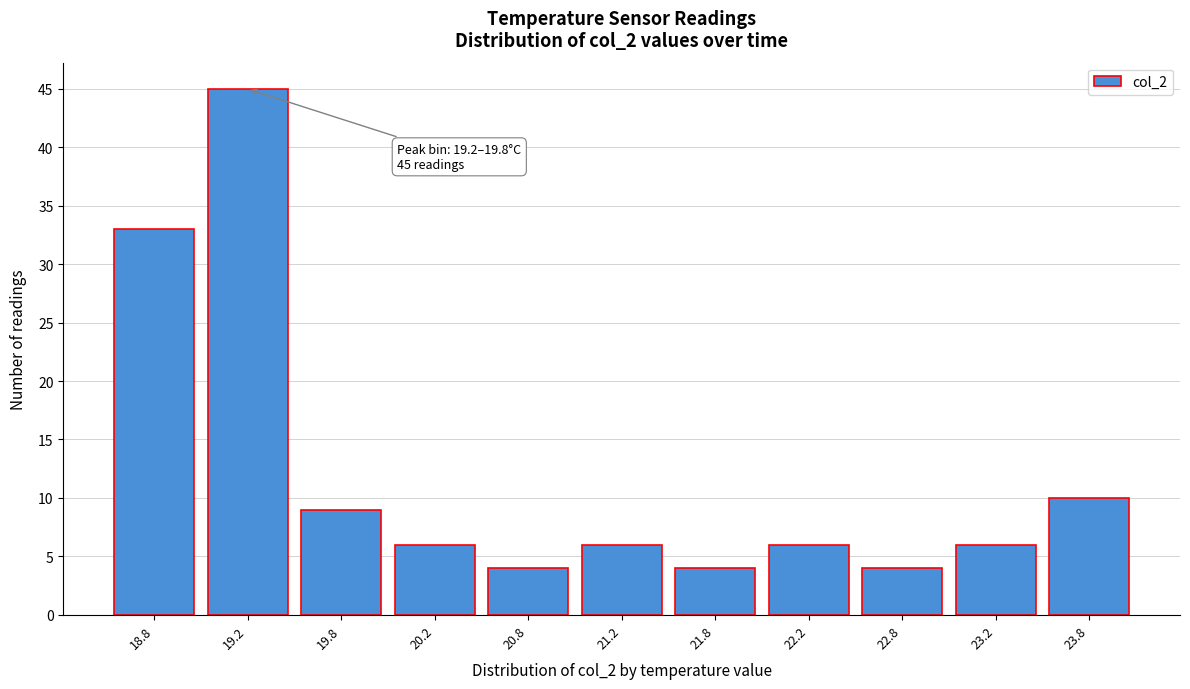

Reading left to right, transcribe all the data shown in this chart.

33	45	9	6	4	6	4	6	4	6	10